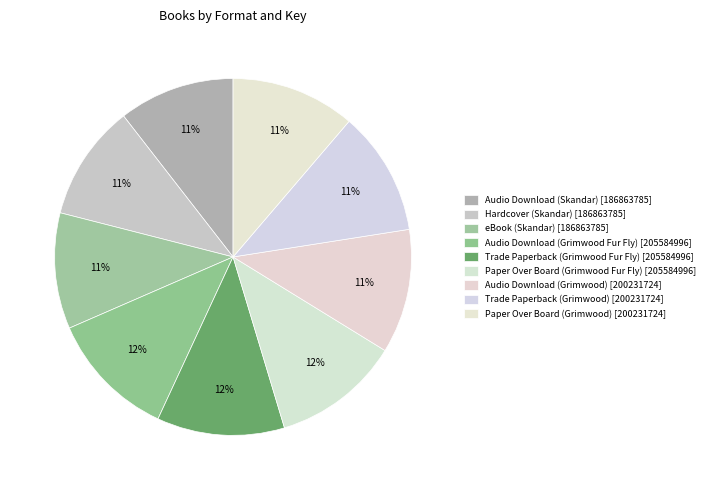

How many segments does this pie chart have?

9